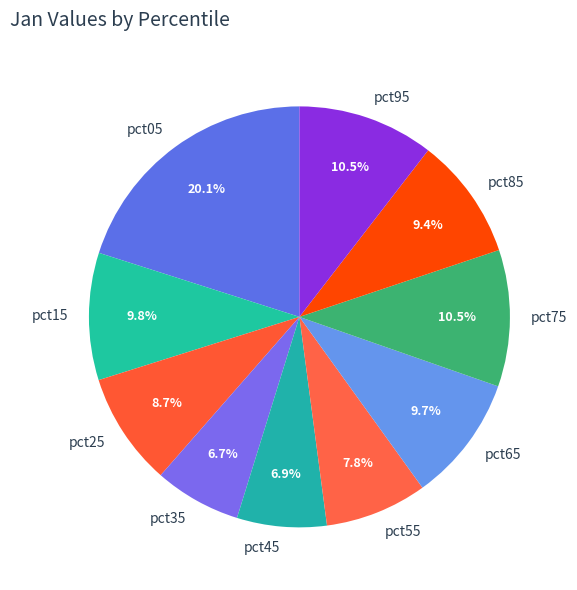

Between pct05 and pct45, which is larger?

pct05